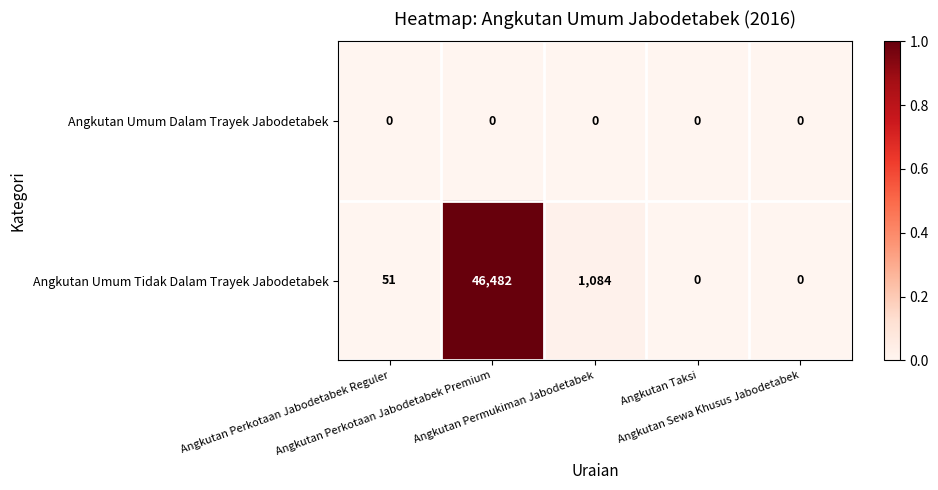

What is the difference between the maximum and minimum values in the Angkutan Umum Tidak Dalam Trayek Jabodetabek series?

46482